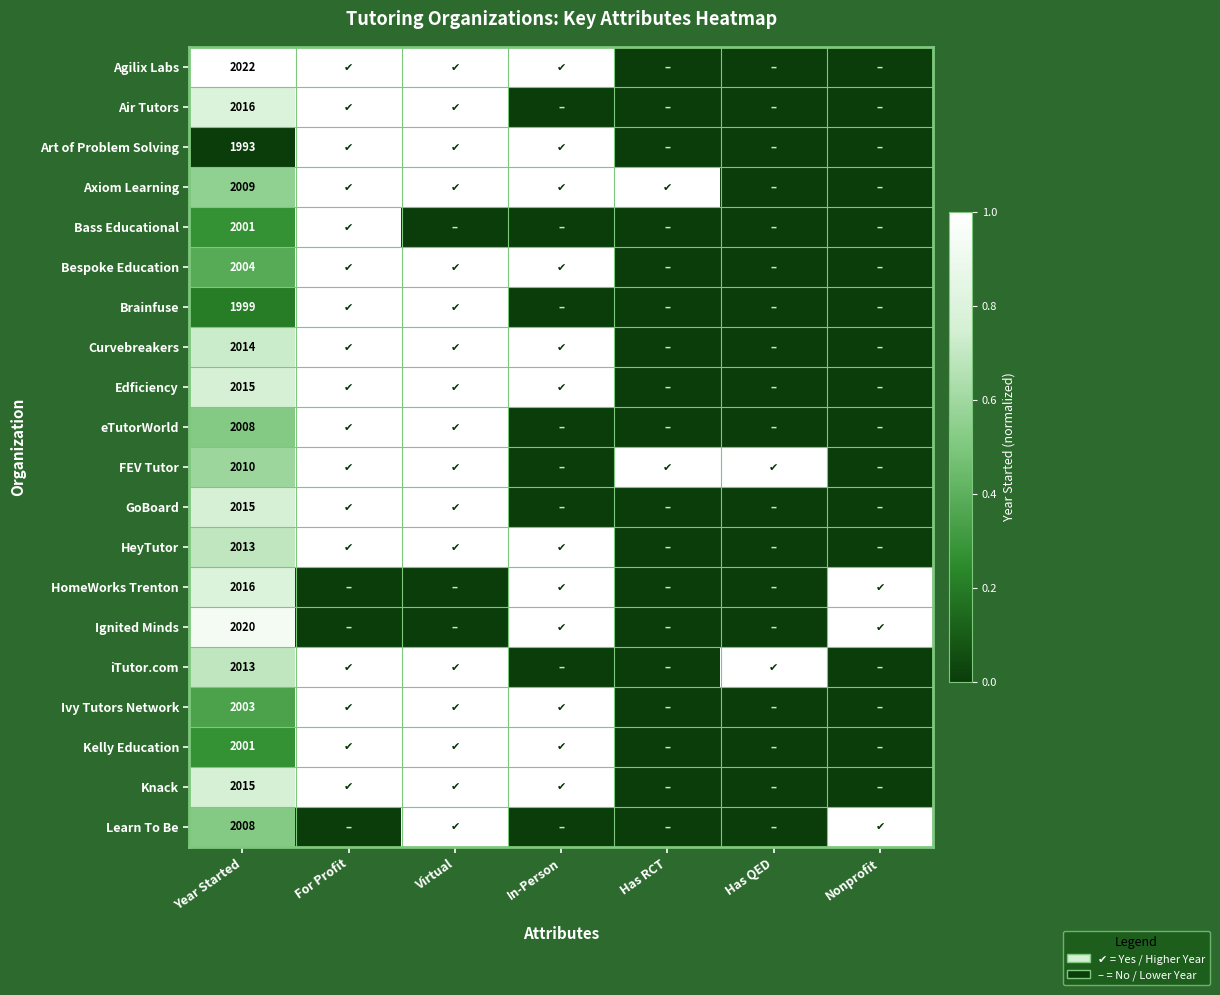

True or false: Air Tutors has a value of 1020 at Year Started.

False